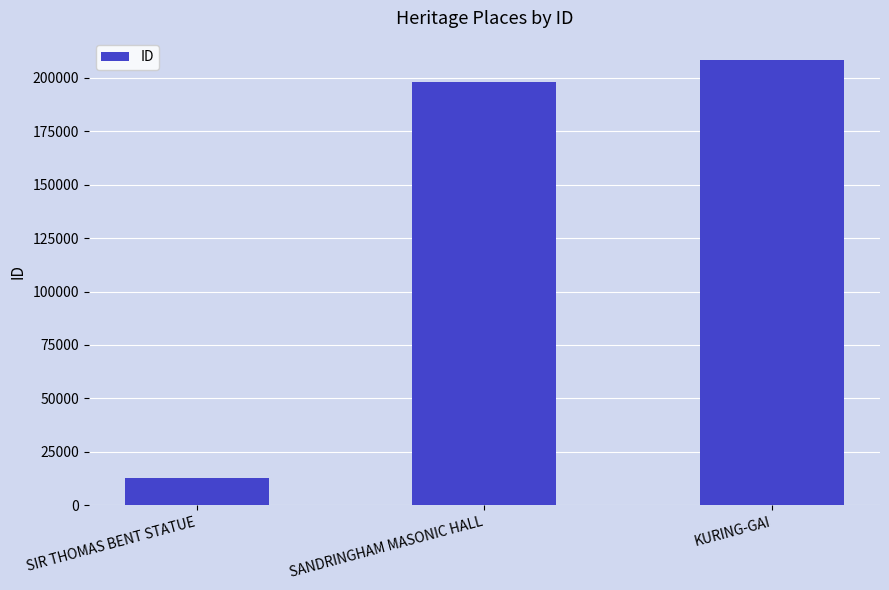

What is the change in value from SANDRINGHAM MASONIC HALL to KURING-GAI?

+10372